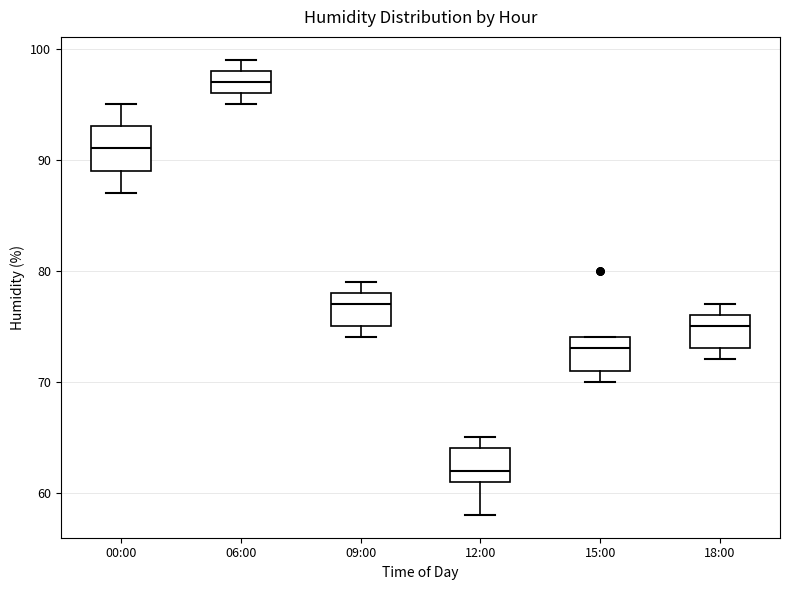

Which box has the highest median line?

06:00